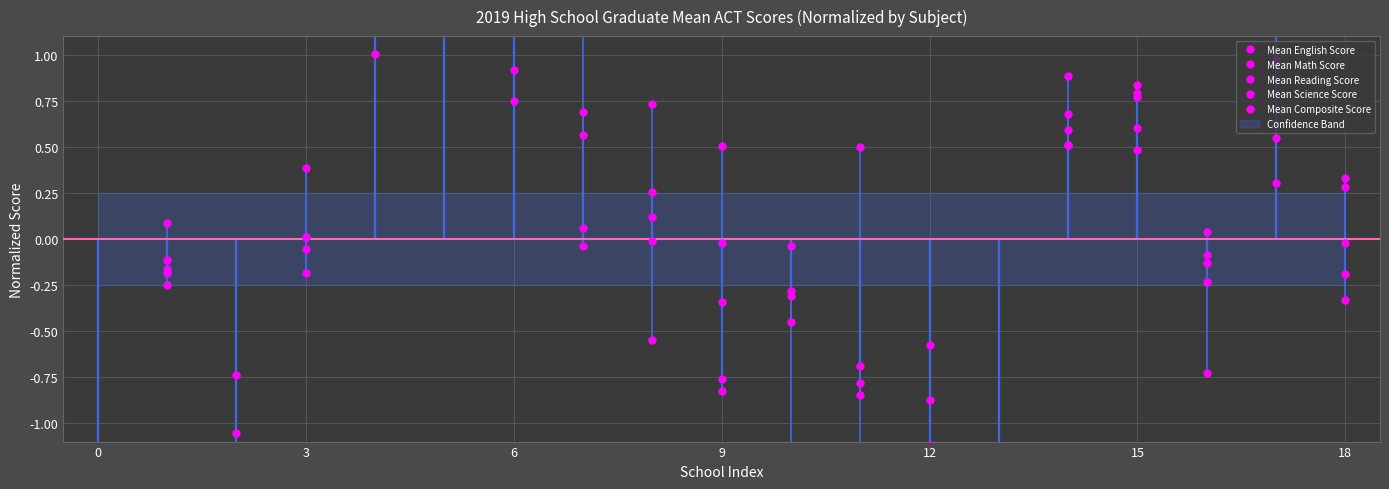

What are all the series names shown in the legend?

Mean English Score, Mean Math Score, Mean Reading Score, Mean Science Score, Mean Composite Score